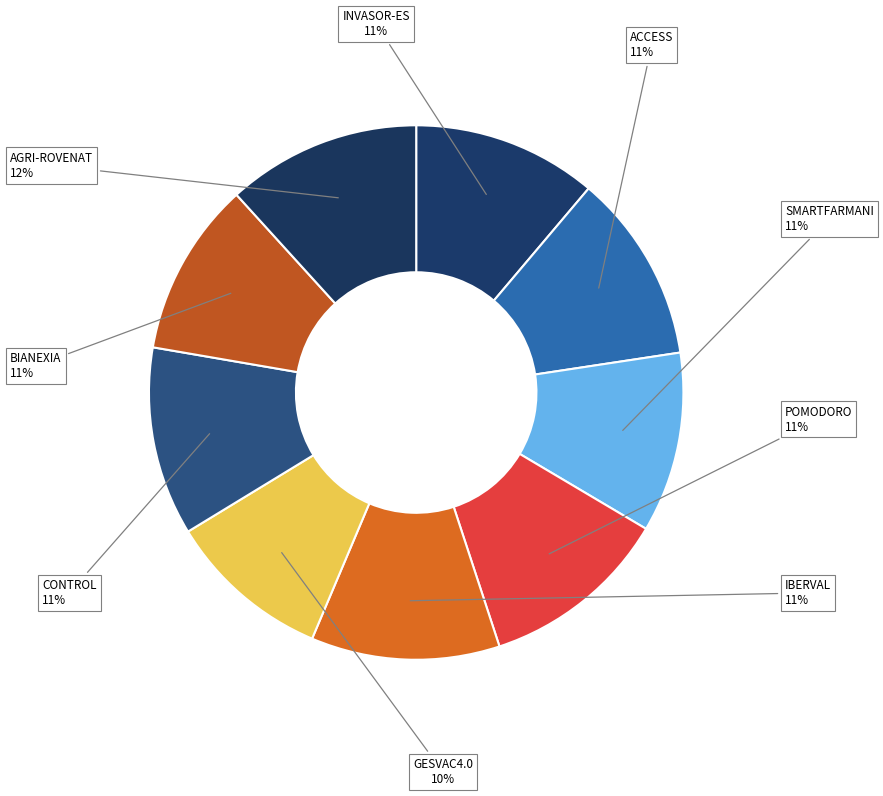

Between GESVAC4.0 and AGRI-ROVENAT, which is larger?

AGRI-ROVENAT